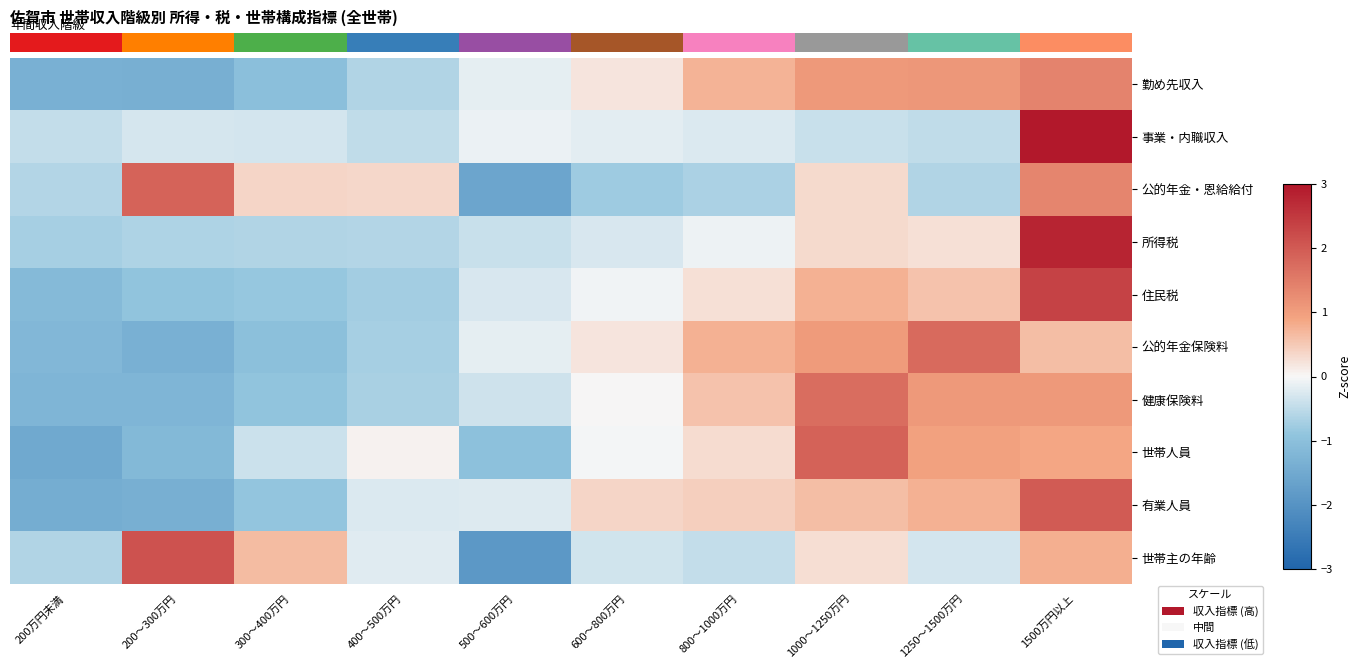

Between 300～400万円 and 1000～1250万円, which is larger?

1000～1250万円